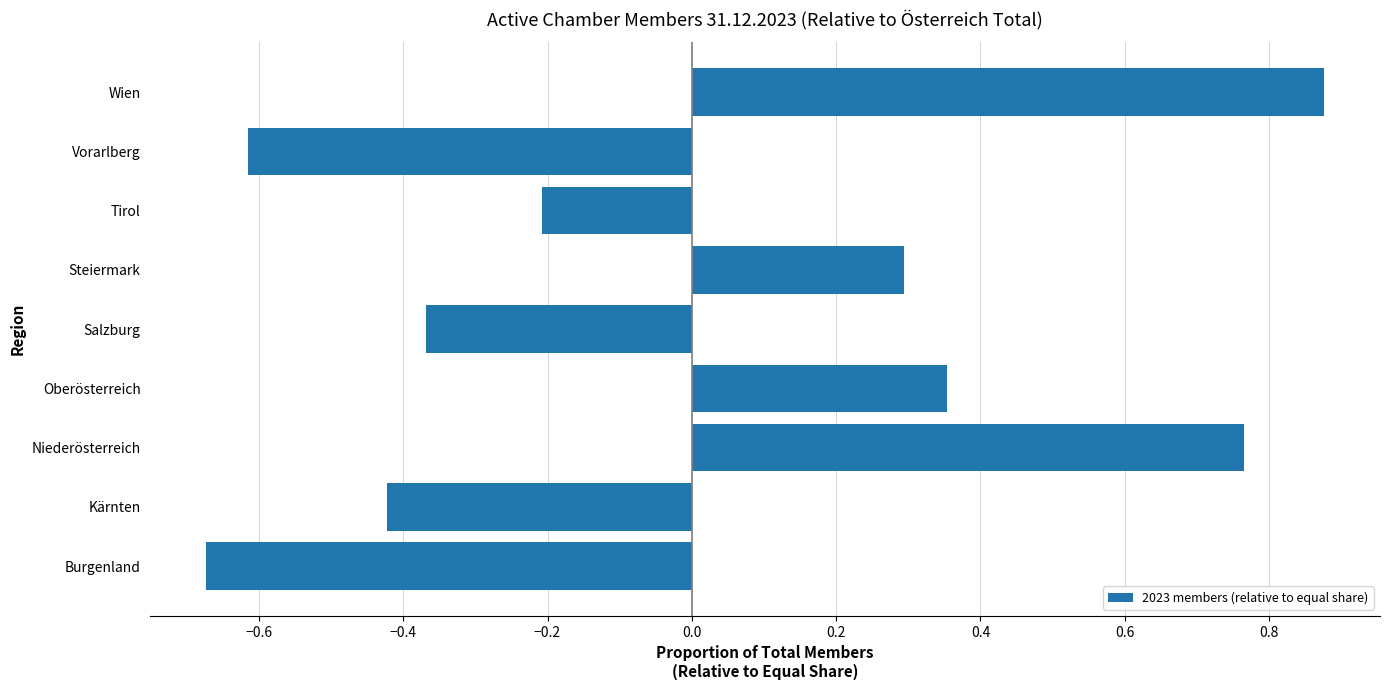

Rank the categories by value from lowest to highest.

Burgenland, Vorarlberg, Kärnten, Salzburg, Tirol, Steiermark, Oberösterreich, Niederösterreich, Wien